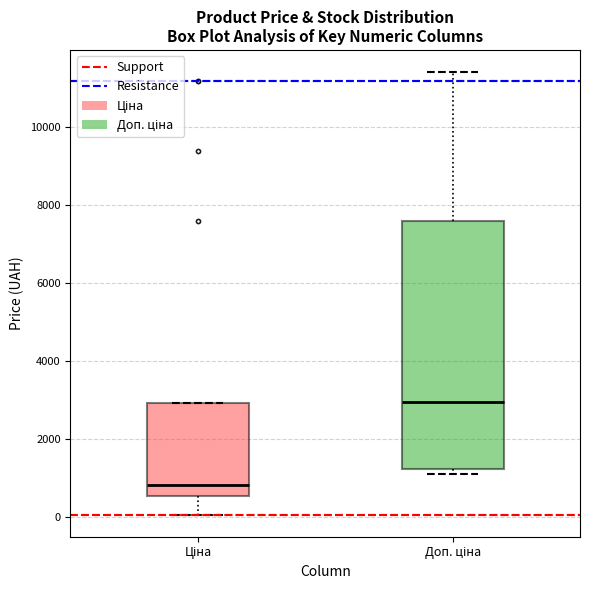

Reading left to right, transcribe this box plot: for each box, give where its median line is, the range the box spans, and where its two whiskers end, as read against the y-axis. The values are not printed on the chart, so give them approximately, as read against the axis.

Ціна: median 800, box 600 to 3000, whiskers 0 to 3000
Доп. ціна: median 3000, box 1200 to 7600, whiskers 1200 (just below the box's lower edge) to 11400